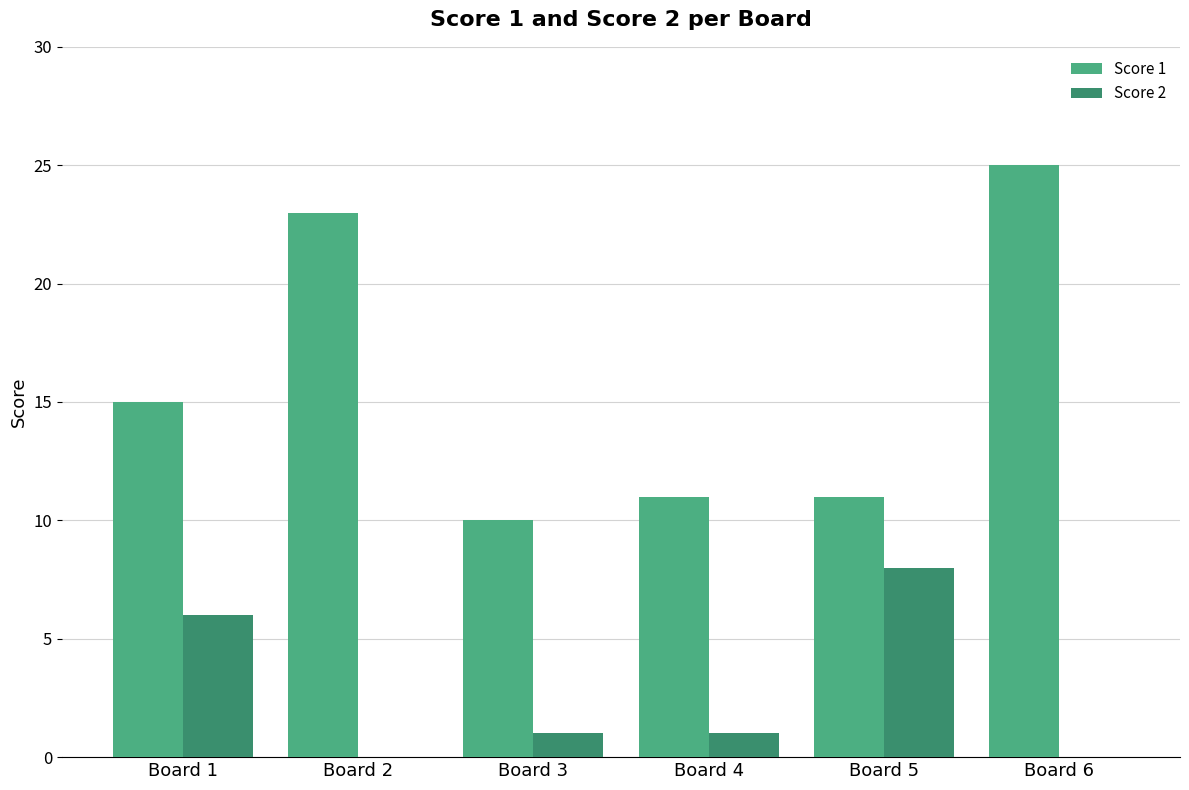

Where is Score 2 nearest to the value 4?

Board 1